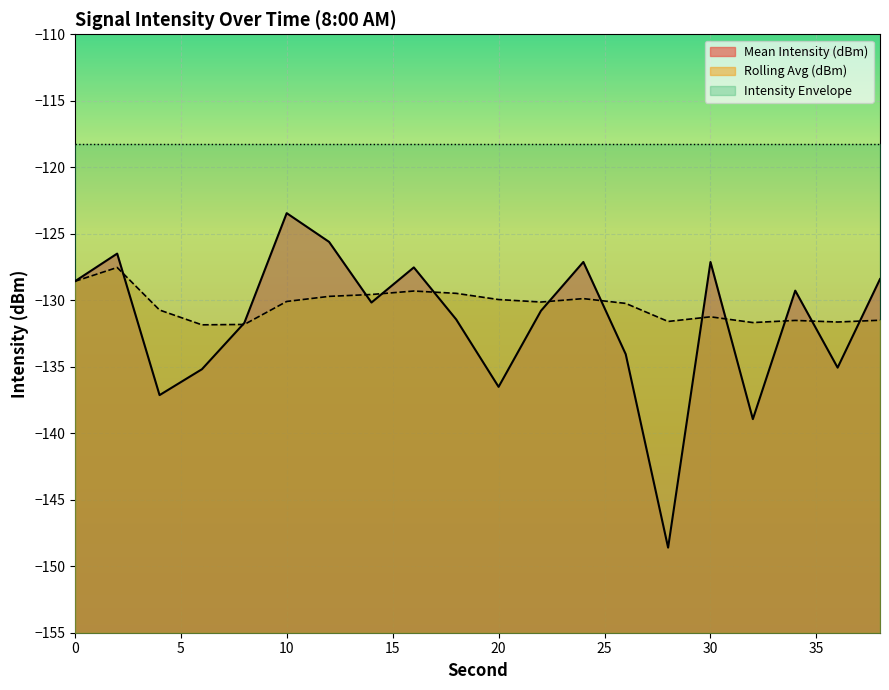

What are all the series names shown in the legend?

Mean Intensity (dBm), Rolling Avg (dBm), Intensity Envelope